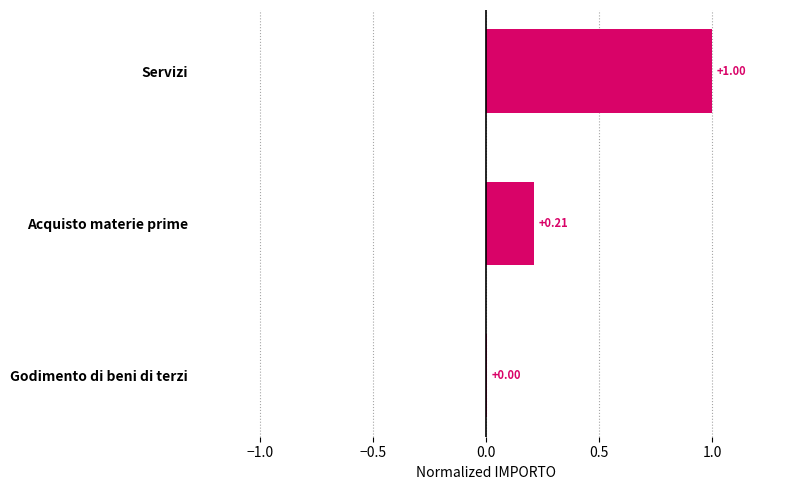

At which label is the value closest to 0?

Godimento di beni di terzi